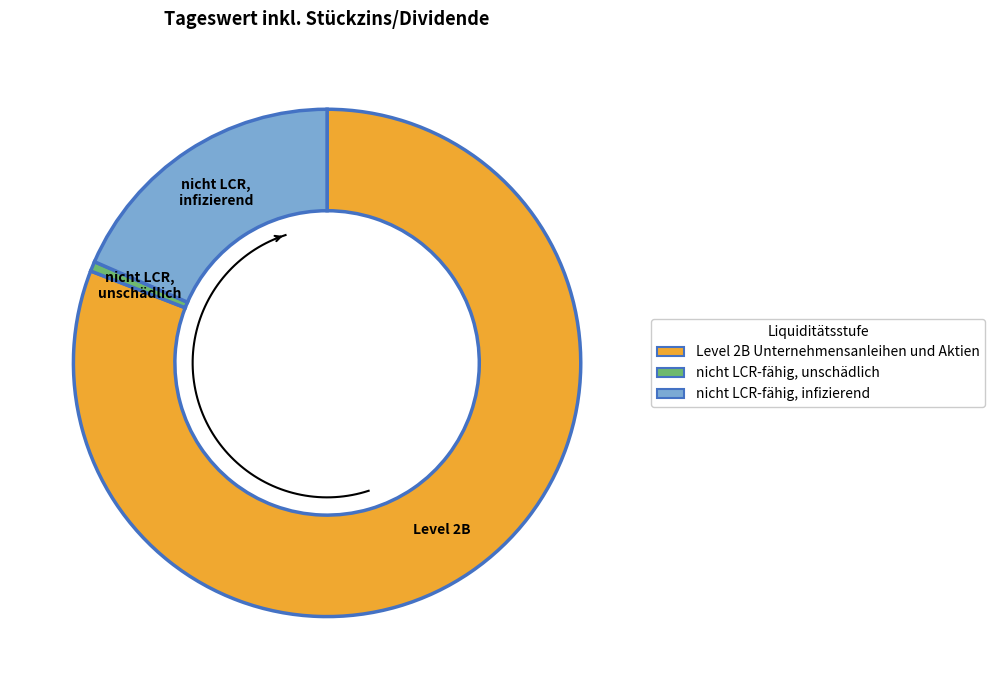

Between Level 2B Unternehmensanleihen und Aktien and nicht LCR-fähig, infizierend, which is larger?

Level 2B Unternehmensanleihen und Aktien